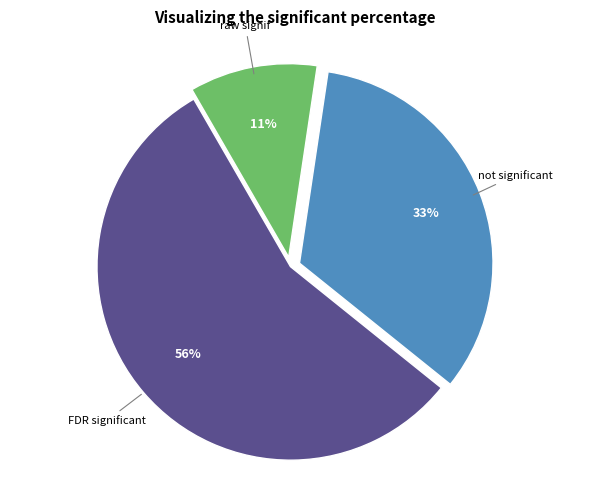

To the nearest percent, what is the difference between the largest and smallest slice percentages?

45%